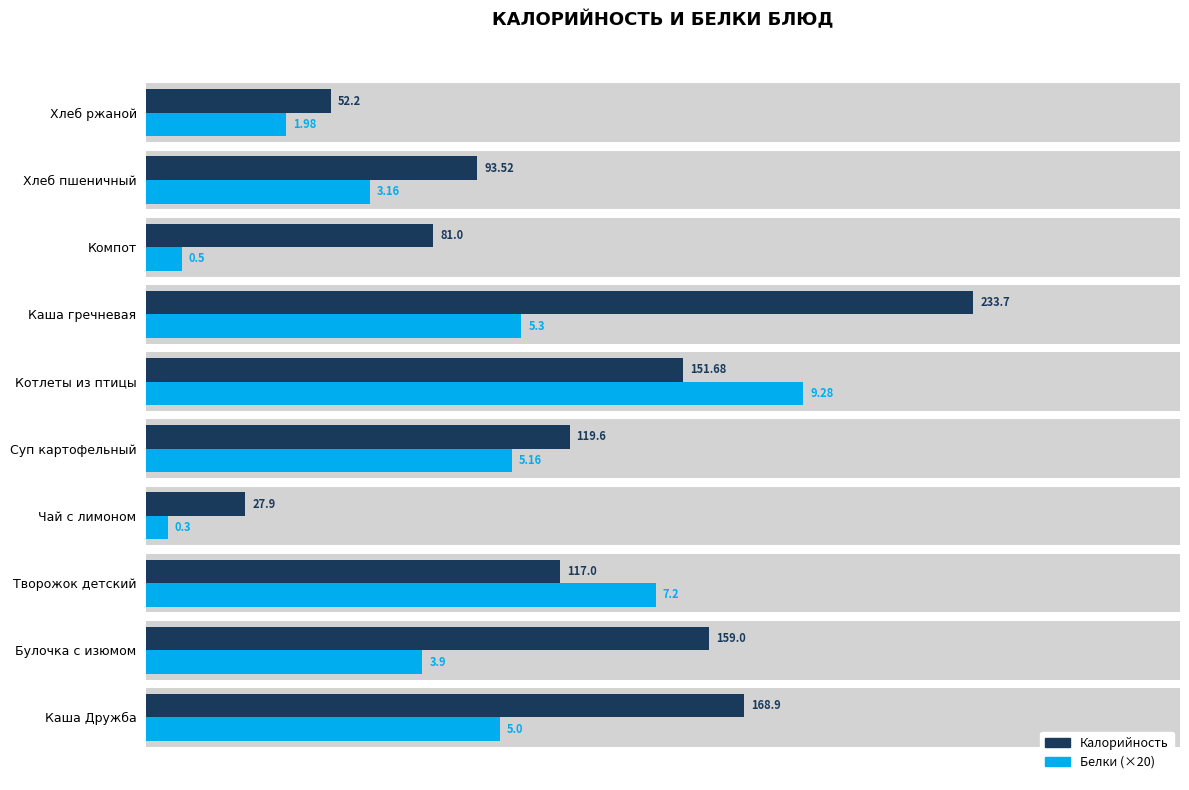

What is the average value of the Калорийность series?

120.5